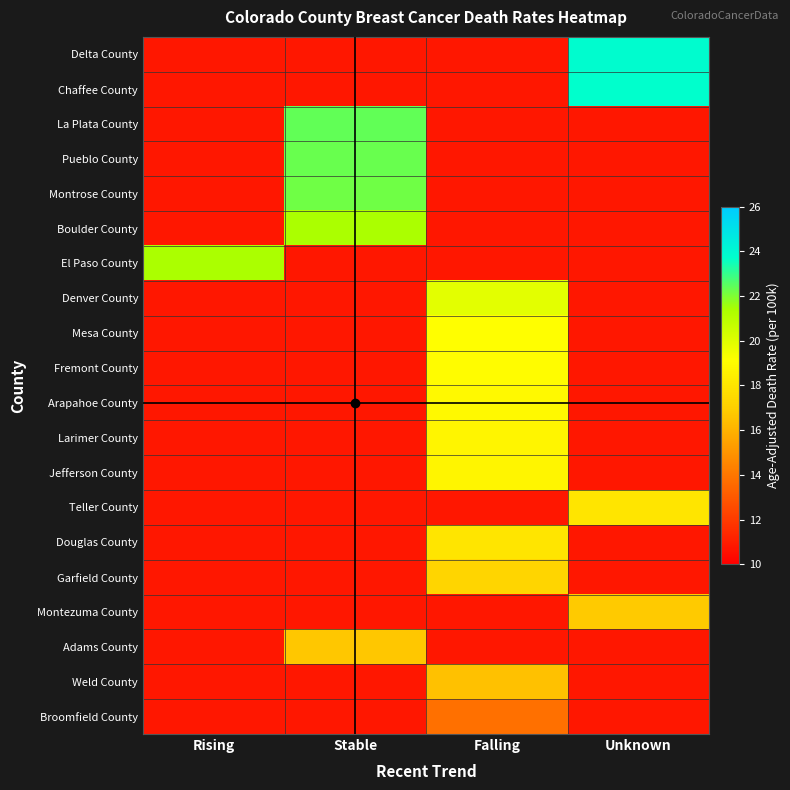

At which category is the sum across all series the highest?

Falling